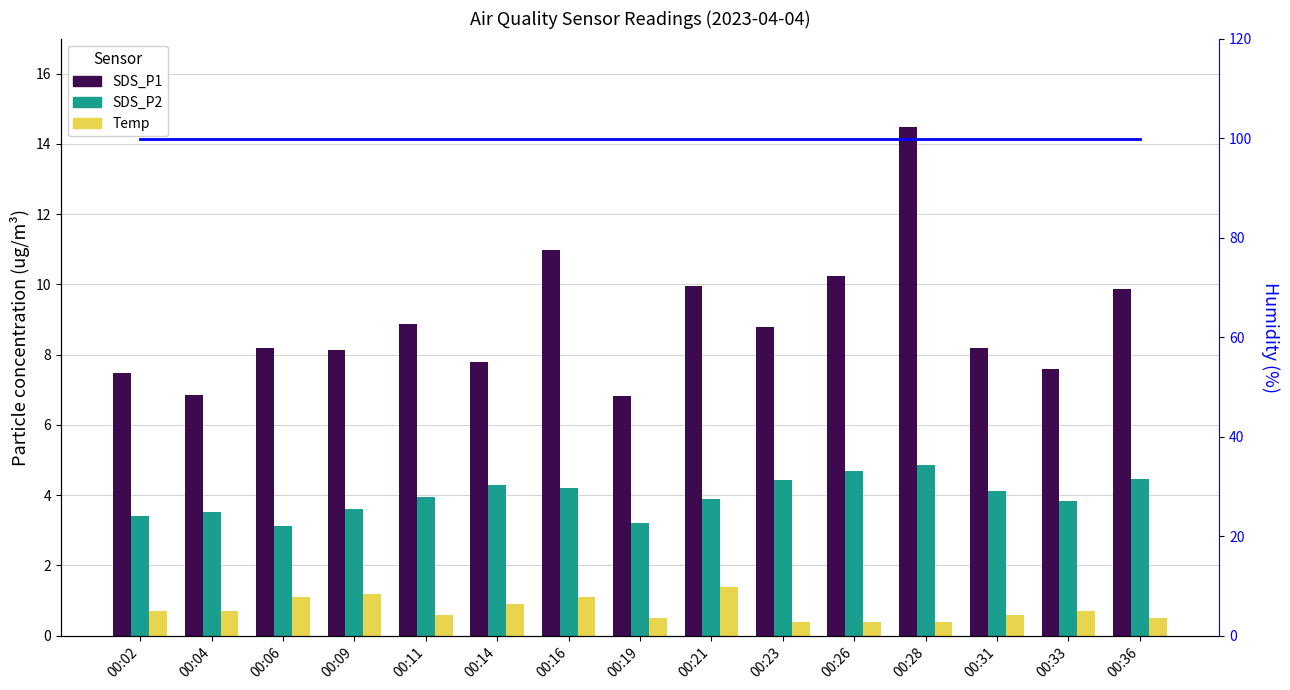

Which series has the largest range (max minus min)?

SDS_P1